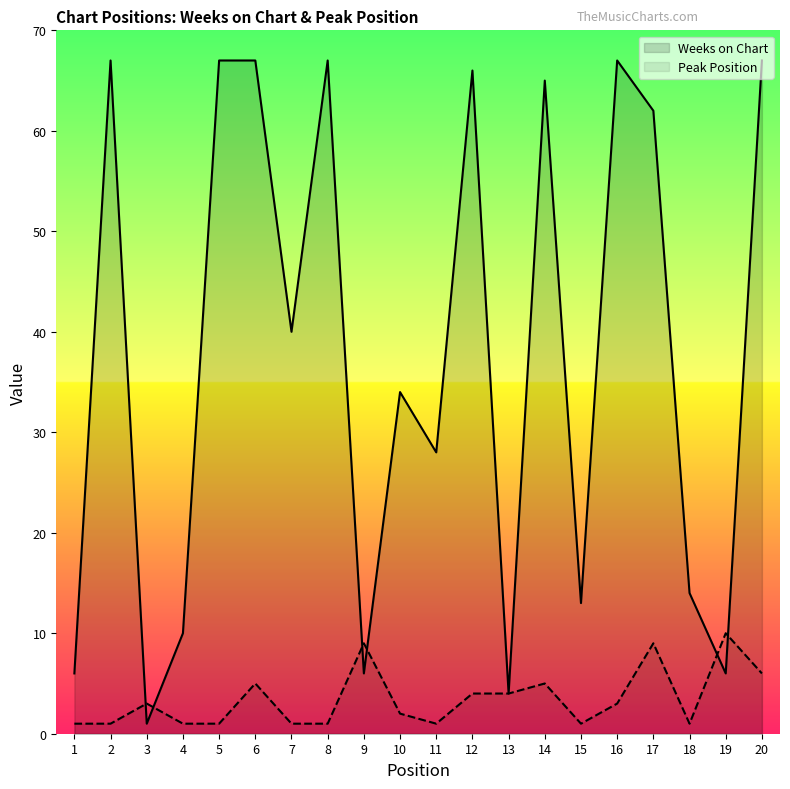

What is the difference between the second highest and minimum values in the Weeks on Chart series?

66